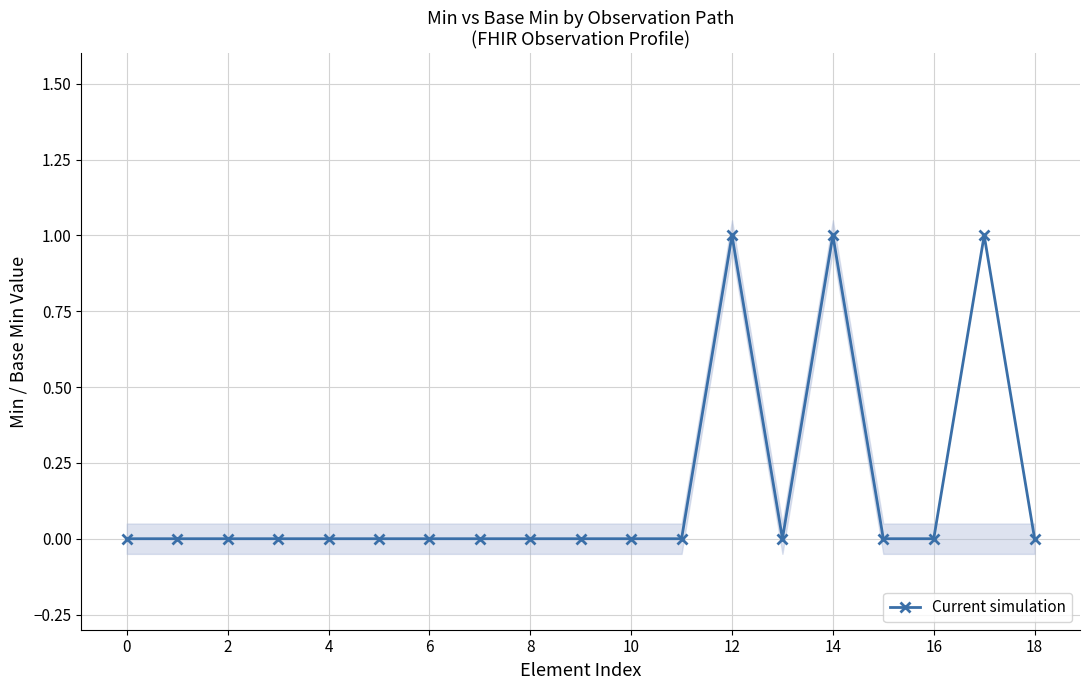

How many points are higher than both their immediate neighbors (excluding endpoints)?

3